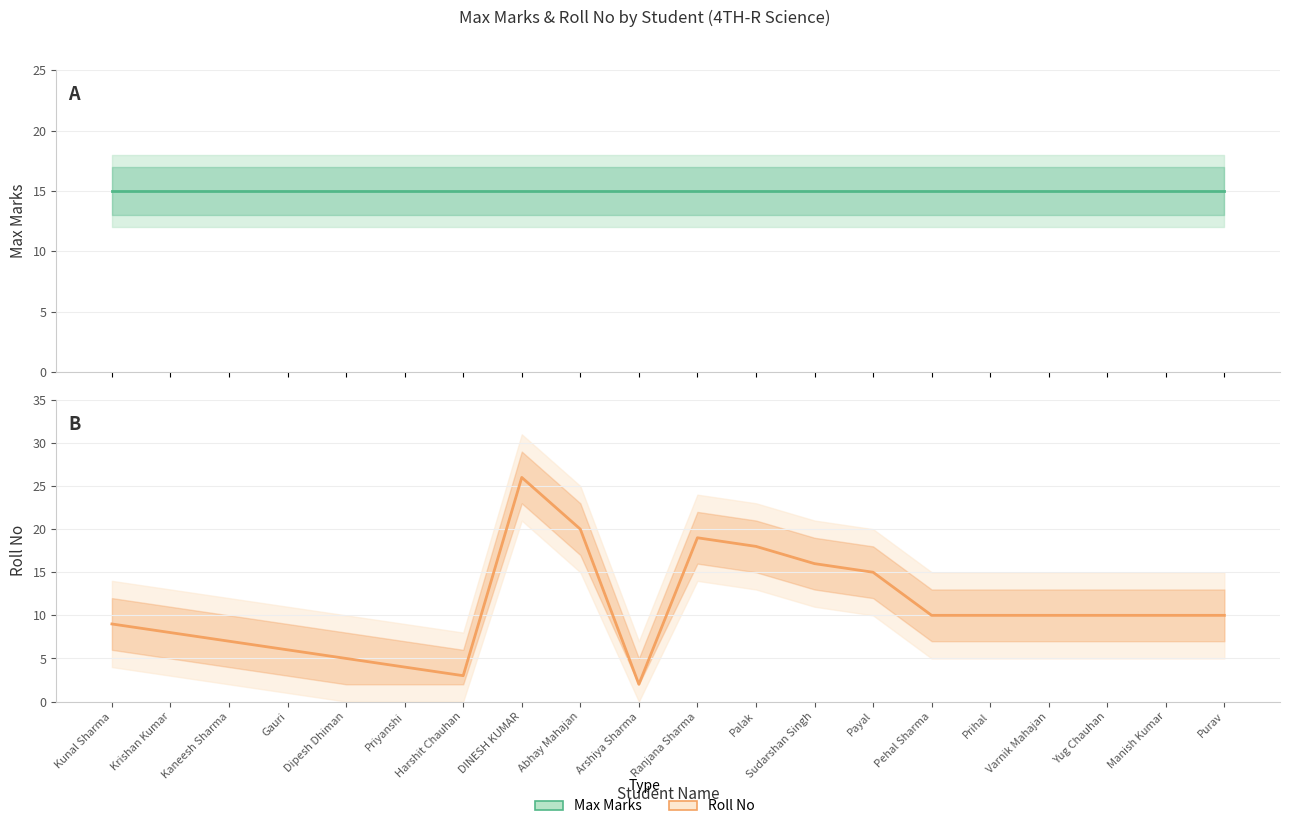

Which series has the largest total across all categories?

Max